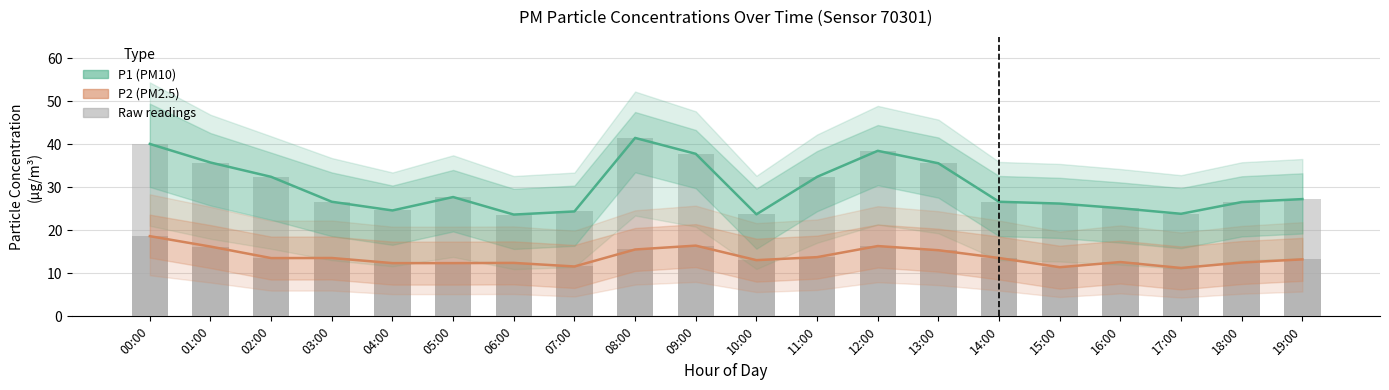

What is the difference between the P2 (PM2.5) values at 18:00 and 13:00?

2.9